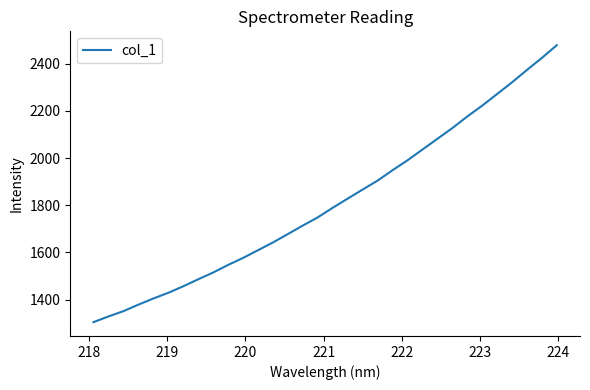

What is the maximum value shown in the chart?

2478.5